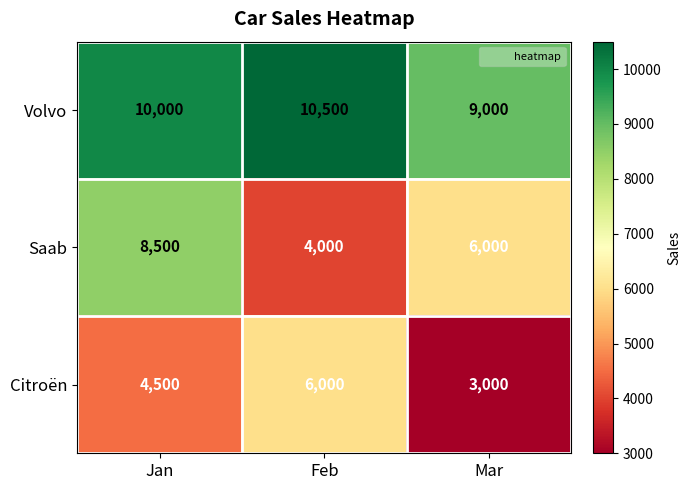

At Feb, list the series in order from largest to smallest.

Volvo, Citroën, Saab